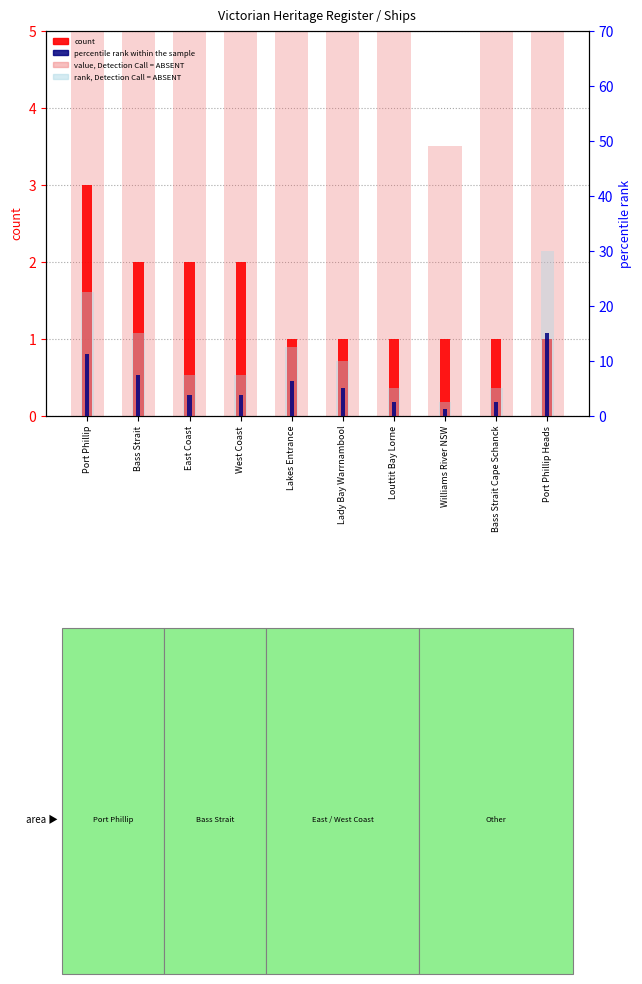

At which category is the sum across all series the highest?

Port Phillip Heads